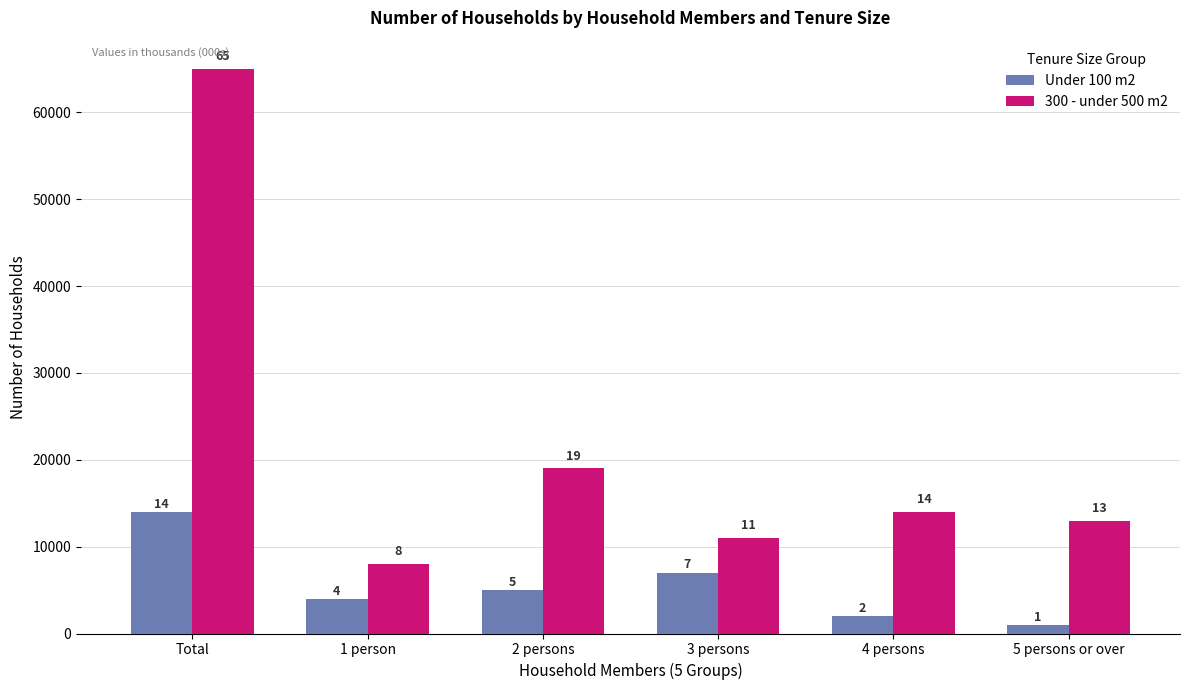

What is the approximate value of Under 100 m2 at 2 persons, to the nearest 100?

5000